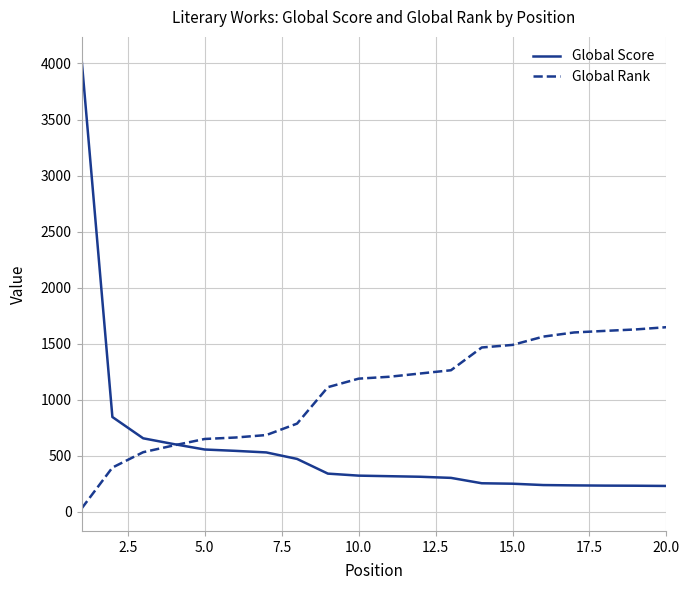

Which series has the largest total across all categories?

Global Rank